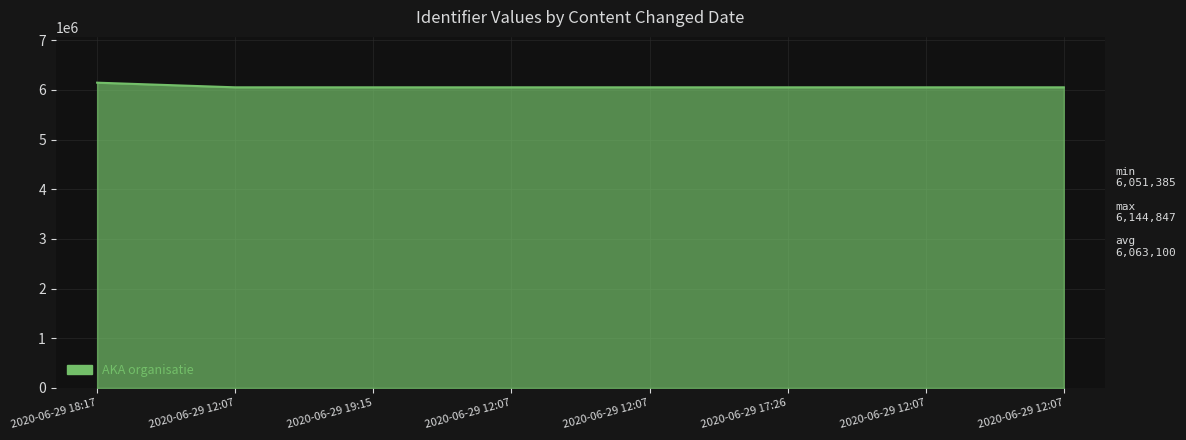

How many lines are shown in the chart?

1